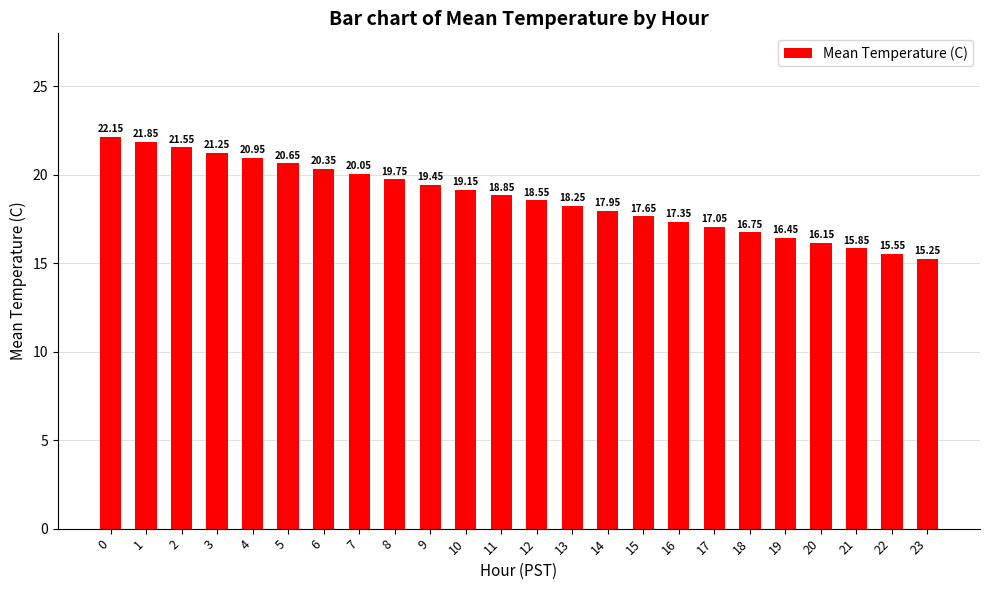

What is the difference between the values at 2 and 9?

2.1